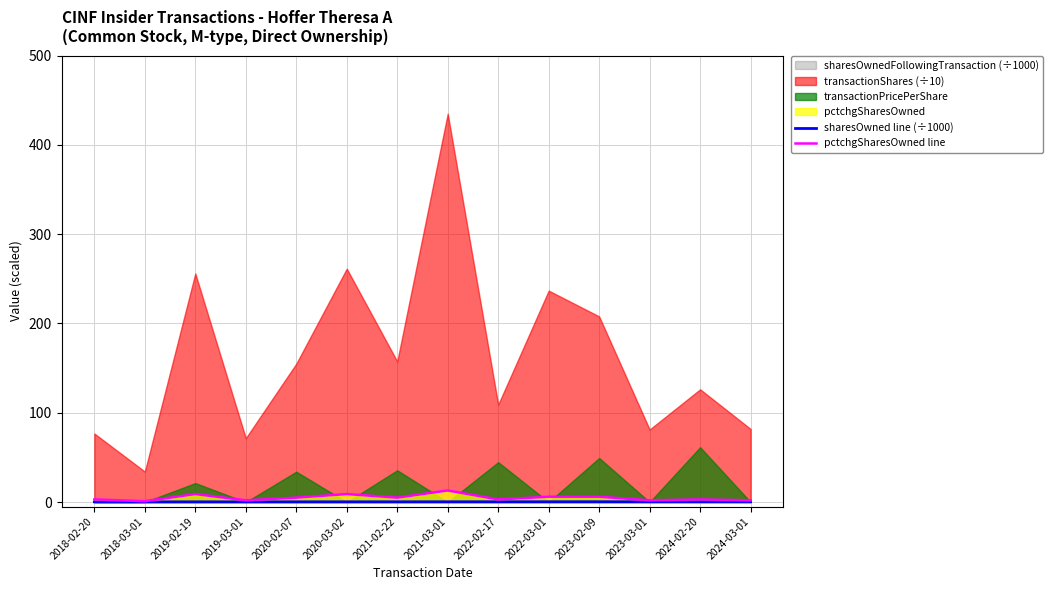

Is the value of pctchgSharesOwned line at 2022-02-17 greater than the value of sharesOwned line (÷1000) at 2024-02-20?

Yes